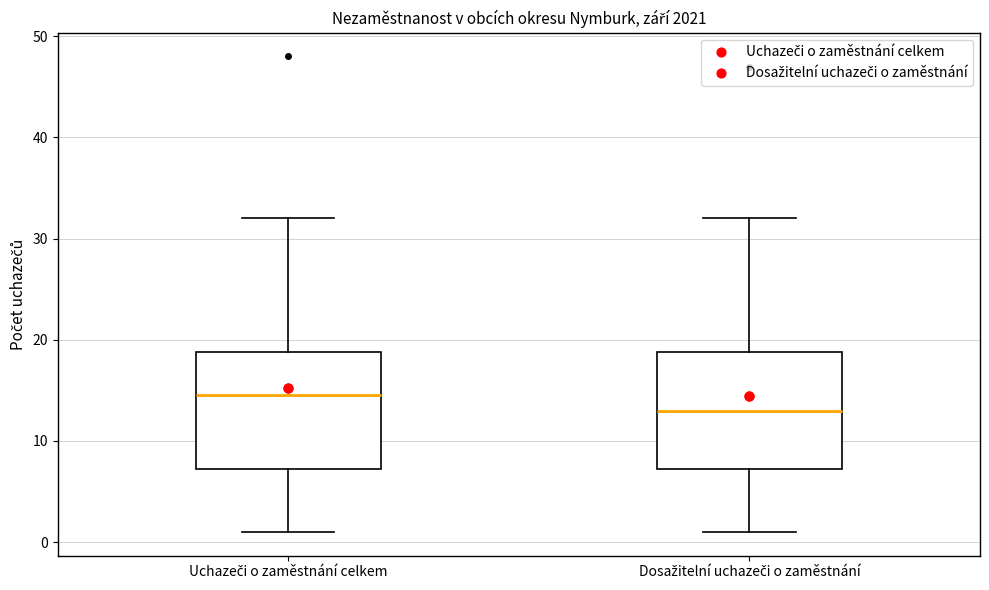

Reading left to right, read every box against the y-axis: the position of its median line, the range the box covers, and the ends of its whiskers. The values are not printed on the chart, so give them approximately, as read against the axis.

Uchazeči o zaměstnání celkem: median 15, box 7 to 19, whiskers 1 to 32
Dosažitelní uchazeči o zaměstnání: median 13, box 7 to 19, whiskers 1 to 32